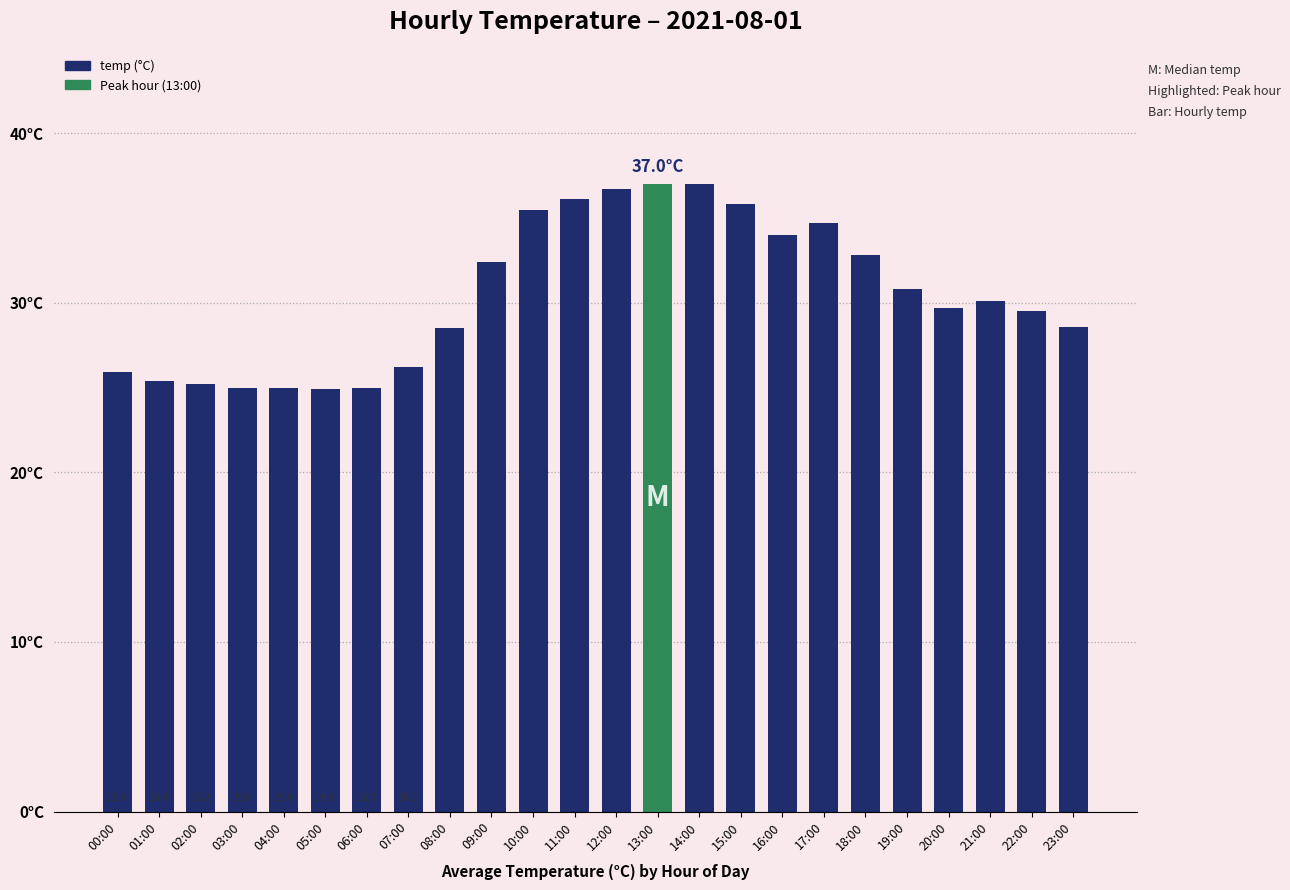

What is the value of the 23rd bar from the left?

29.5